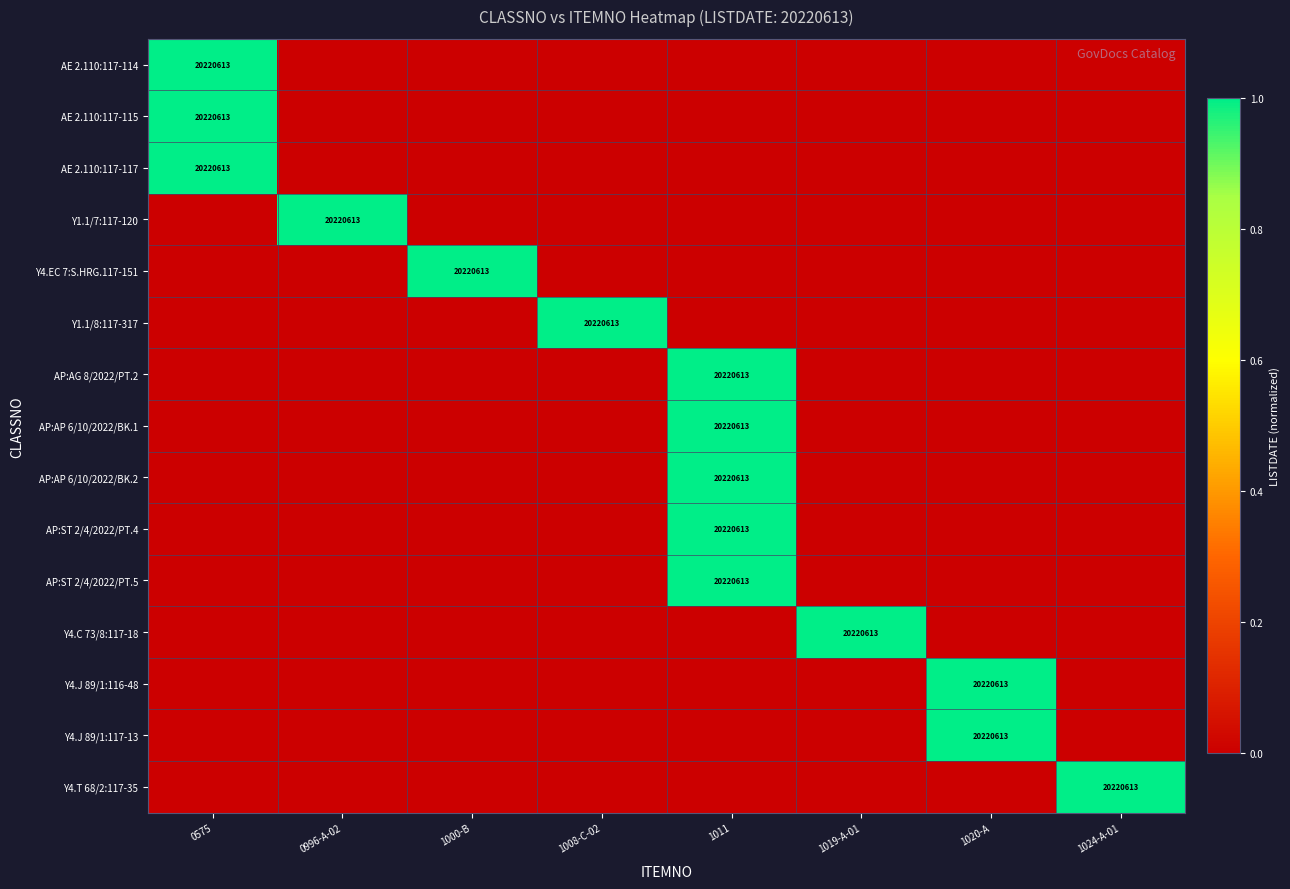

At how many categories does at least one series exceed 0?

8